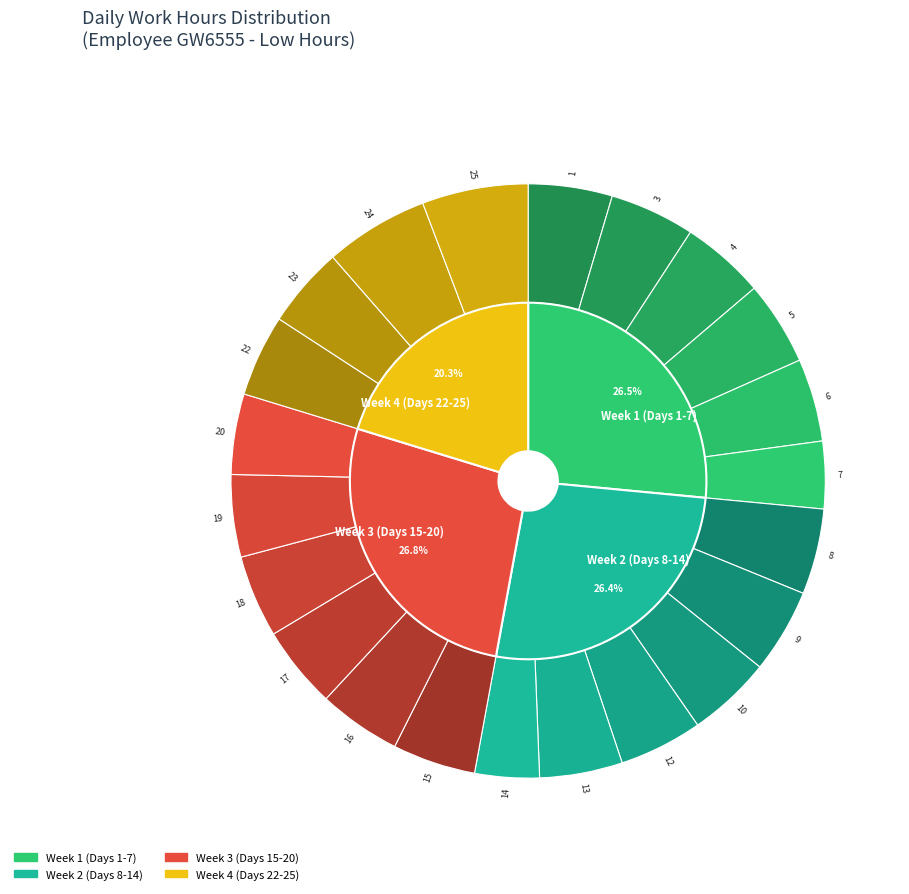

Rank the categories by value from highest to lowest.

25, 24, 8, 3, 9, 5, 10, 1, 4, 12, 15, 6, 13, 16, 18, 17, 19, 22, 23, 20, 7, 14